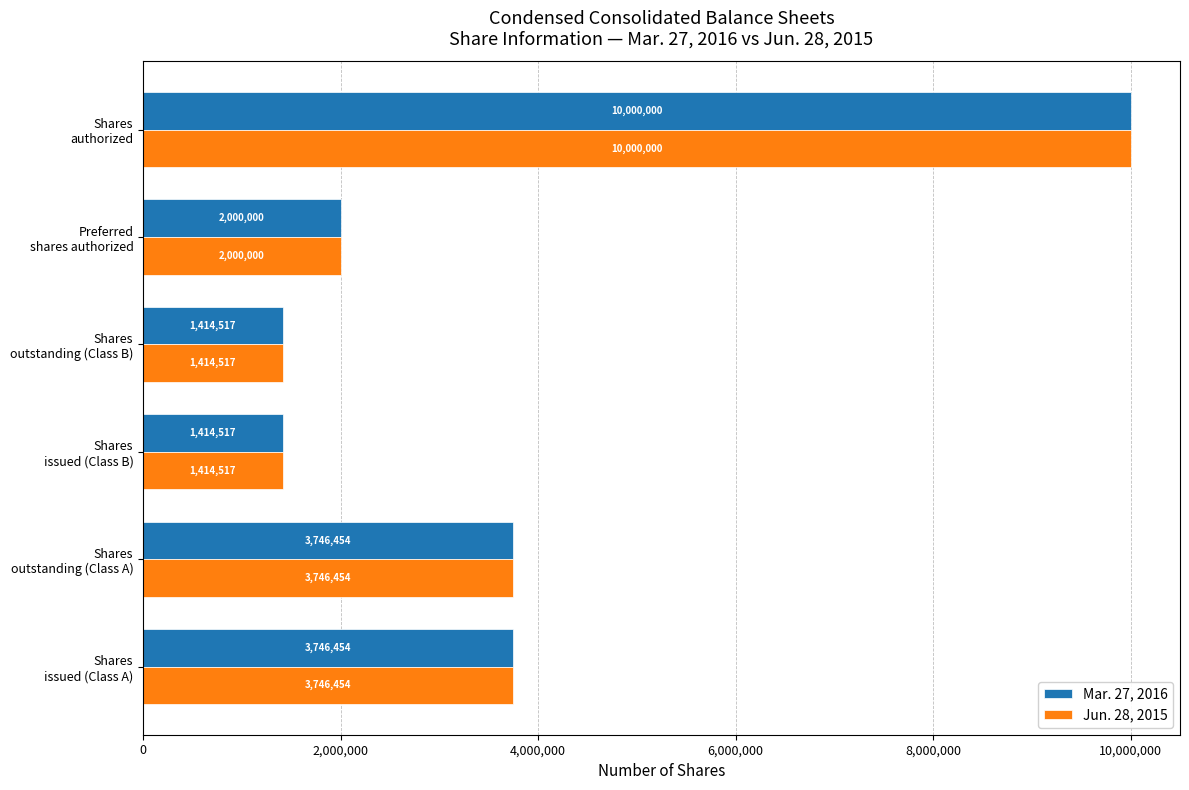

What is the average value of the Mar. 27, 2016 series?

3720324